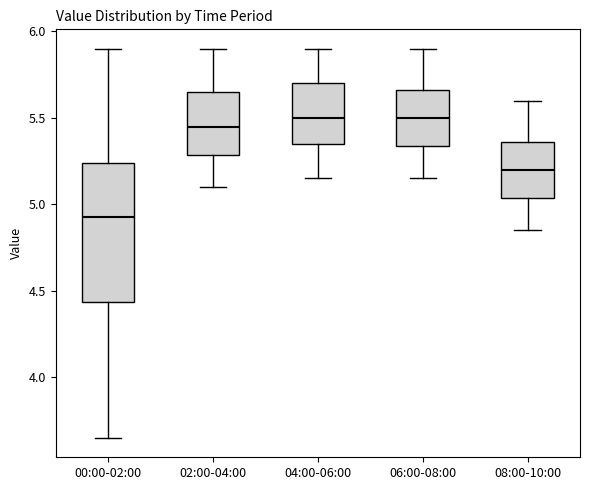

Reading left to right, transcribe this box plot: for each box, give where its median line is, the range the box spans, and where its two whiskers end, as read against the y-axis. The values are not printed on the chart, so give them approximately, as read against the axis.

00:00-02:00: median 4.95, box 4.45 to 5.25, whiskers 3.65 to 5.90
02:00-04:00: median 5.45, box 5.30 to 5.65, whiskers 5.10 to 5.90
04:00-06:00: median 5.50, box 5.35 to 5.70, whiskers 5.15 to 5.90
06:00-08:00: median 5.50, box 5.35 to 5.65, whiskers 5.15 to 5.90
08:00-10:00: median 5.20, box 5.05 to 5.35, whiskers 4.85 to 5.60